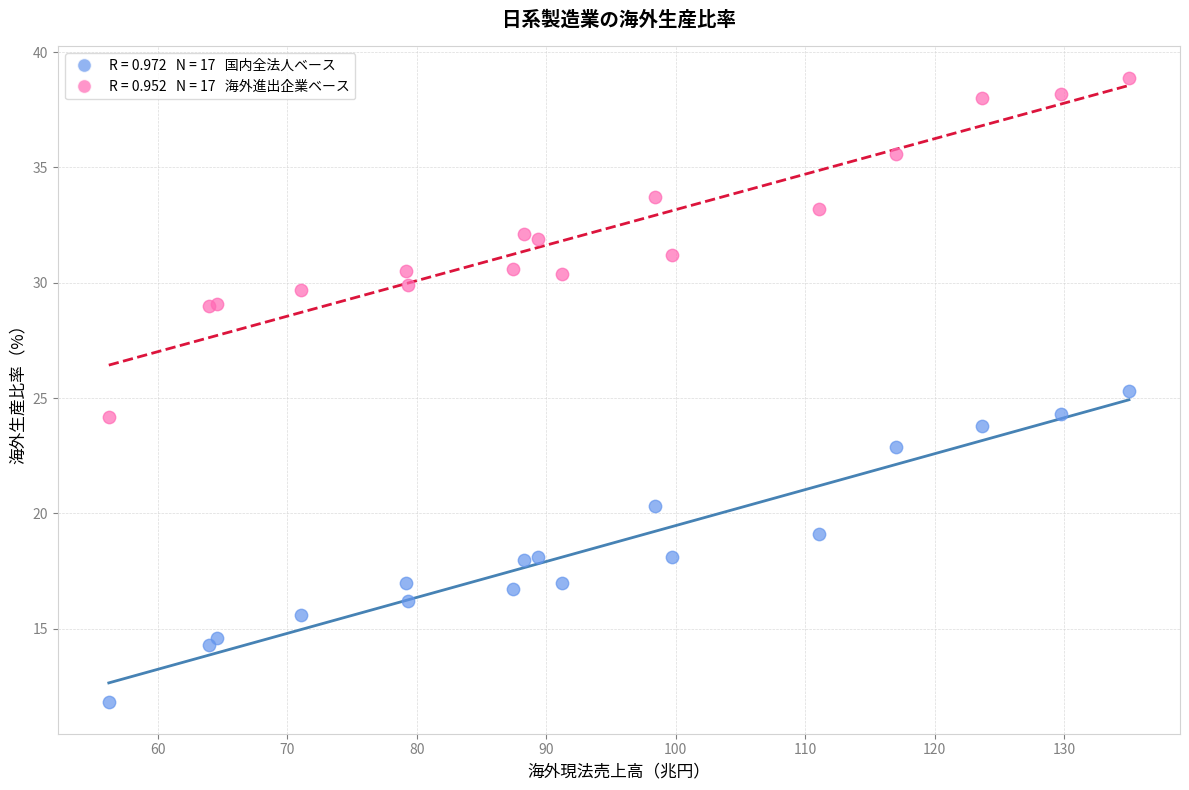

Across all series, what Y value is closest to 25?

25.3